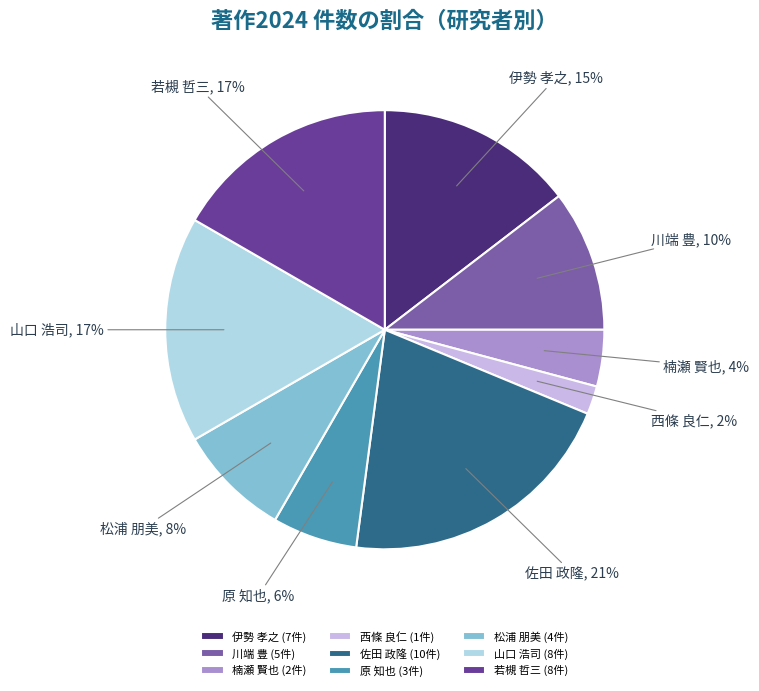

Which slice is the largest?

佐田 政隆